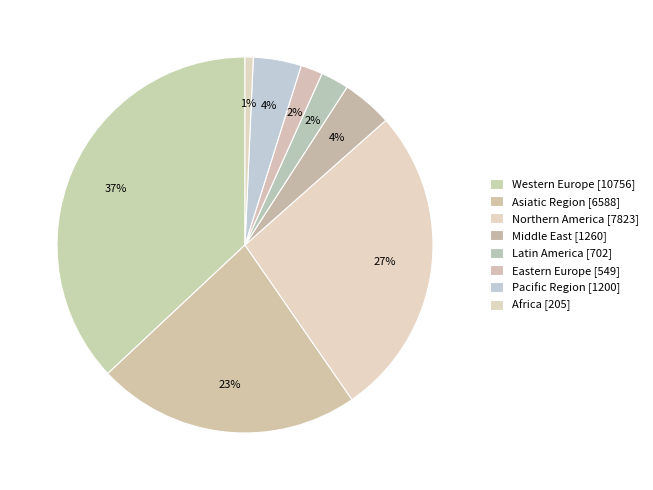

To the nearest percent, what is the average slice percentage?

12%